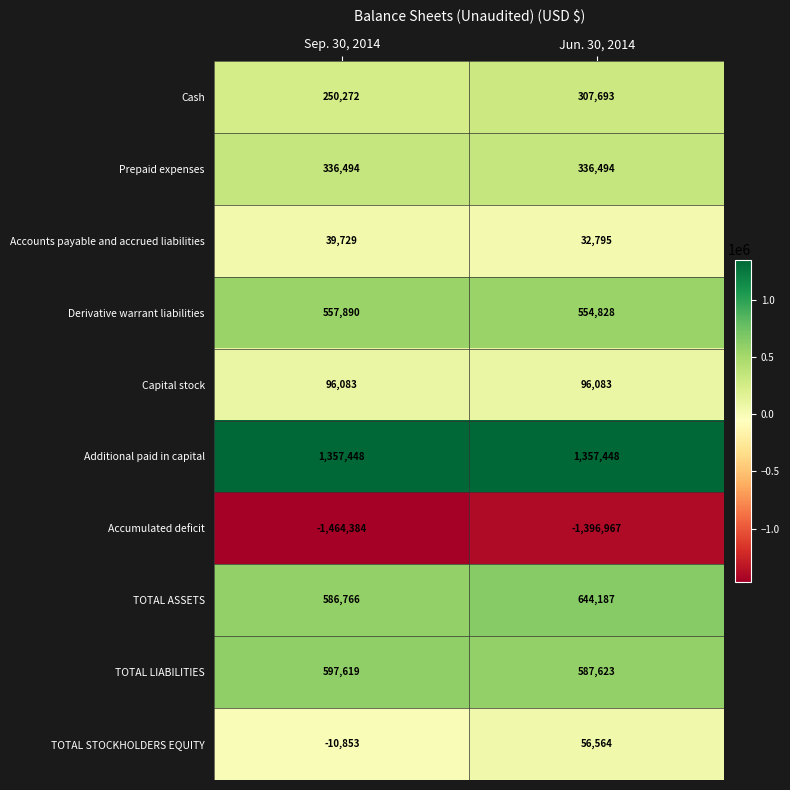

Is the value of TOTAL STOCKHOLDERS EQUITY at Sep. 30, 2014 greater than the value of Capital stock at Jun. 30, 2014?

No